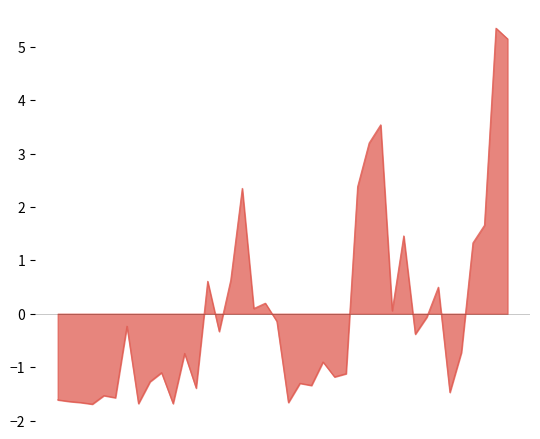

What is the minimum value shown in the chart?

-1.7